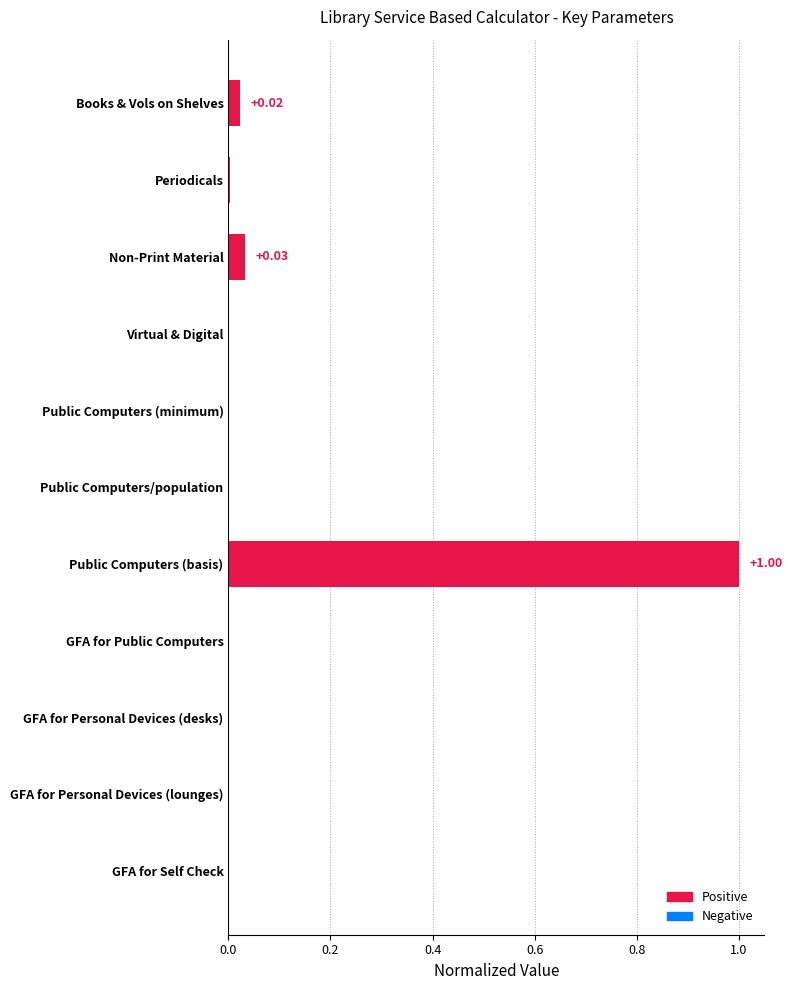

At which category does the chart reach its peak across all series?

Public Computers (basis)